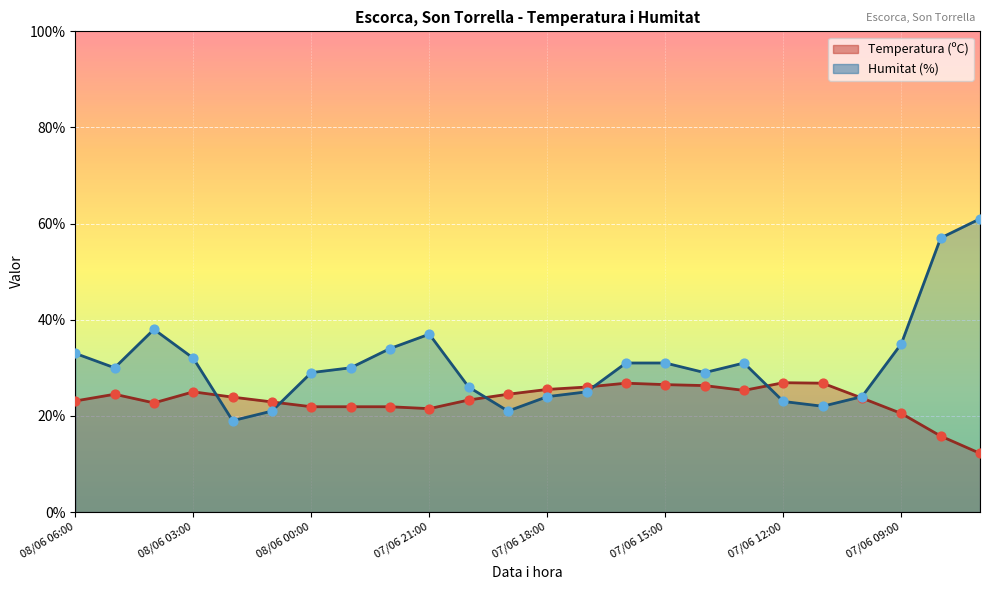

Is the value of Temperatura (ºC) at 07/06 12:00 greater than the value of Humitat (%) at 07/06 16:00?

No